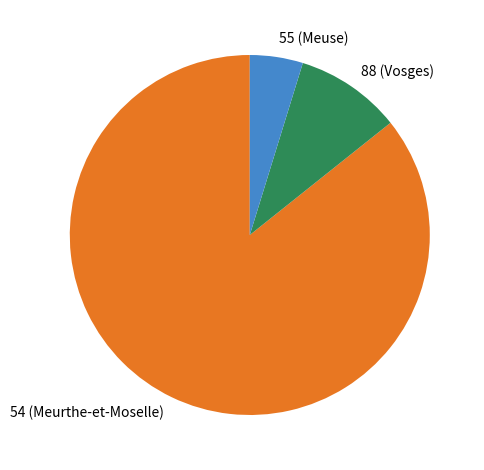

True or false: 54 (Meurthe-et-Moselle) accounts for 79% of the total.

False